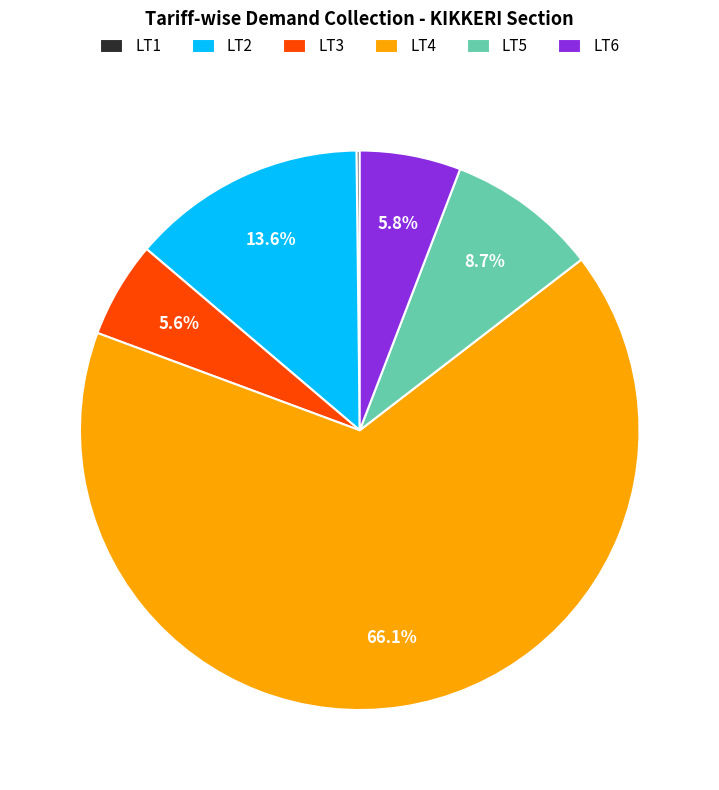

Is the sum of LT3 and LT2 greater than half?

No